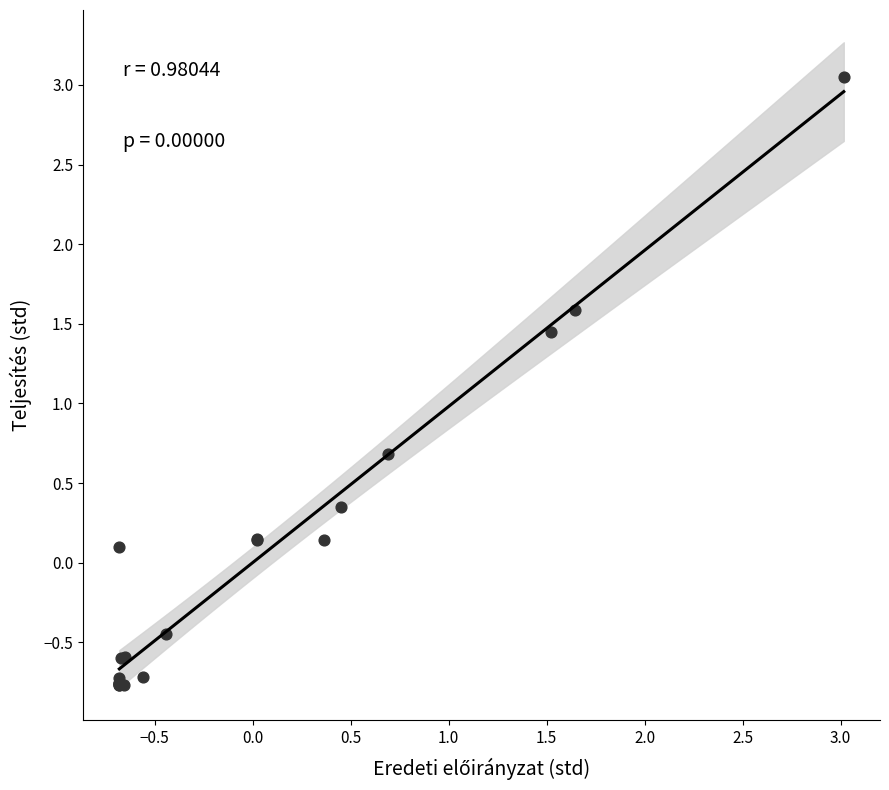

What Y value in the scatter plot is closest to 1?

0.7